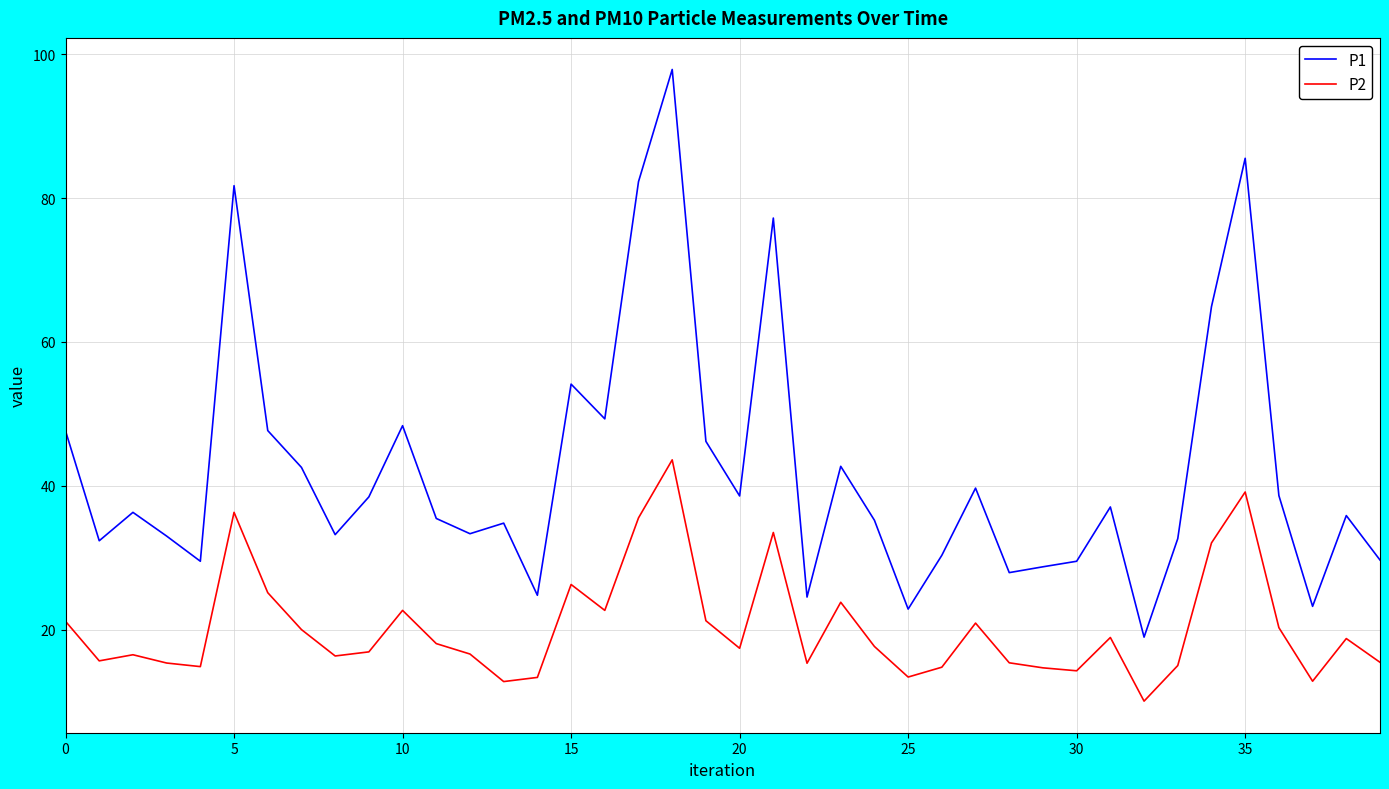

True or false: P2 and P1 intersect in this chart.

False